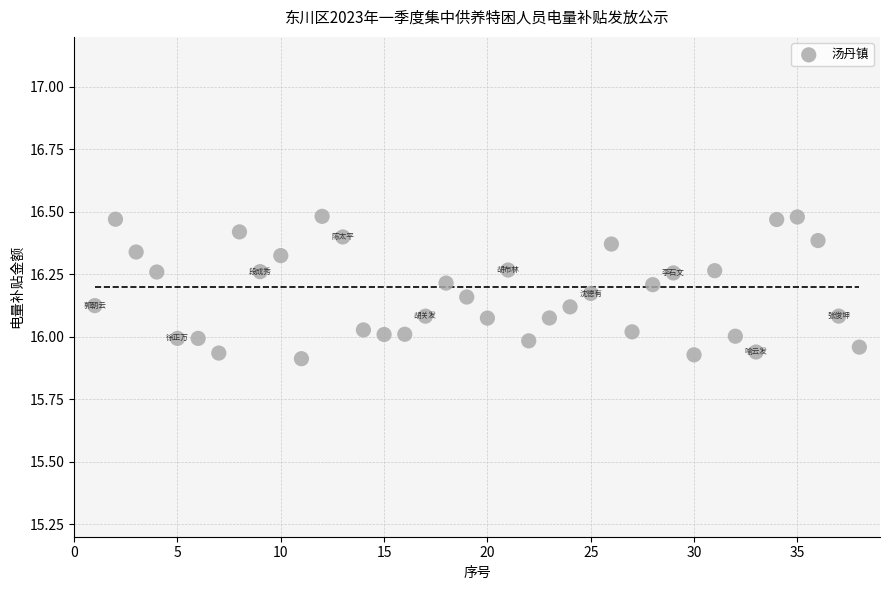

What is the range of Y values (max minus min)?

0.6